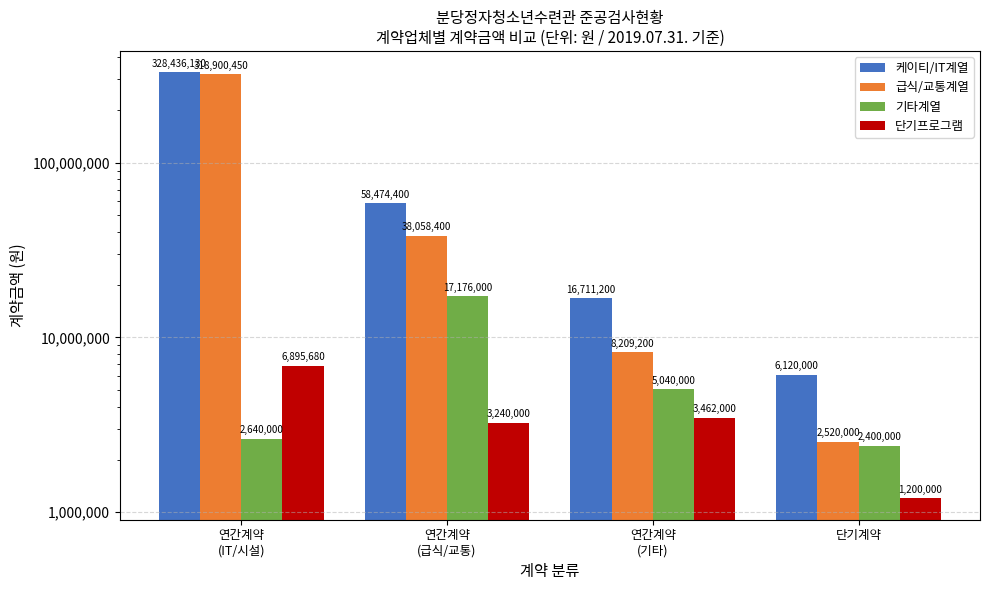

The 급식/교통계열 series shows 9496002 at 연간계약
(급식/교통). True or false?

False